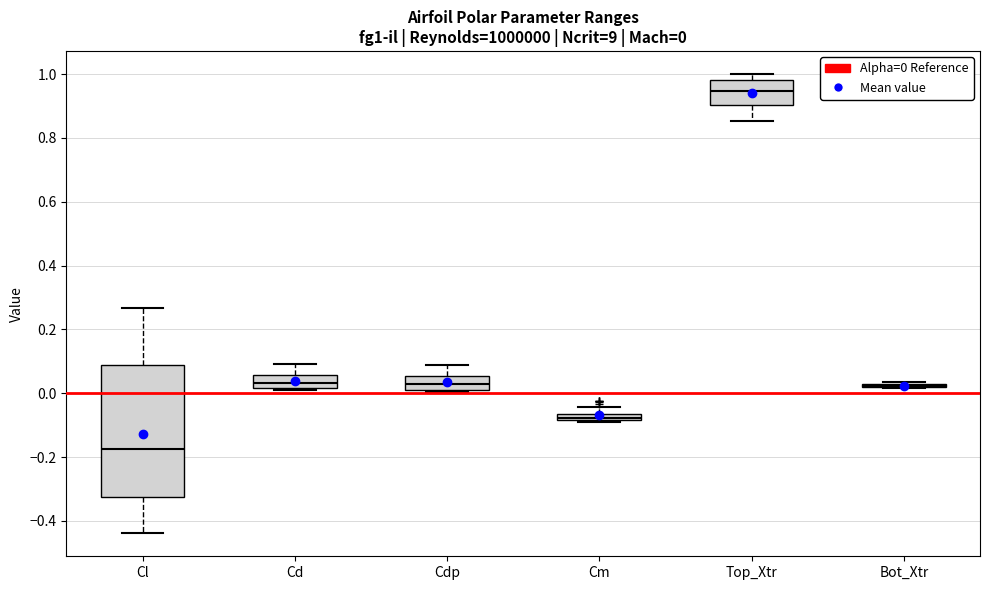

Which box is the tallest, from its lower edge to its upper edge?

Cl